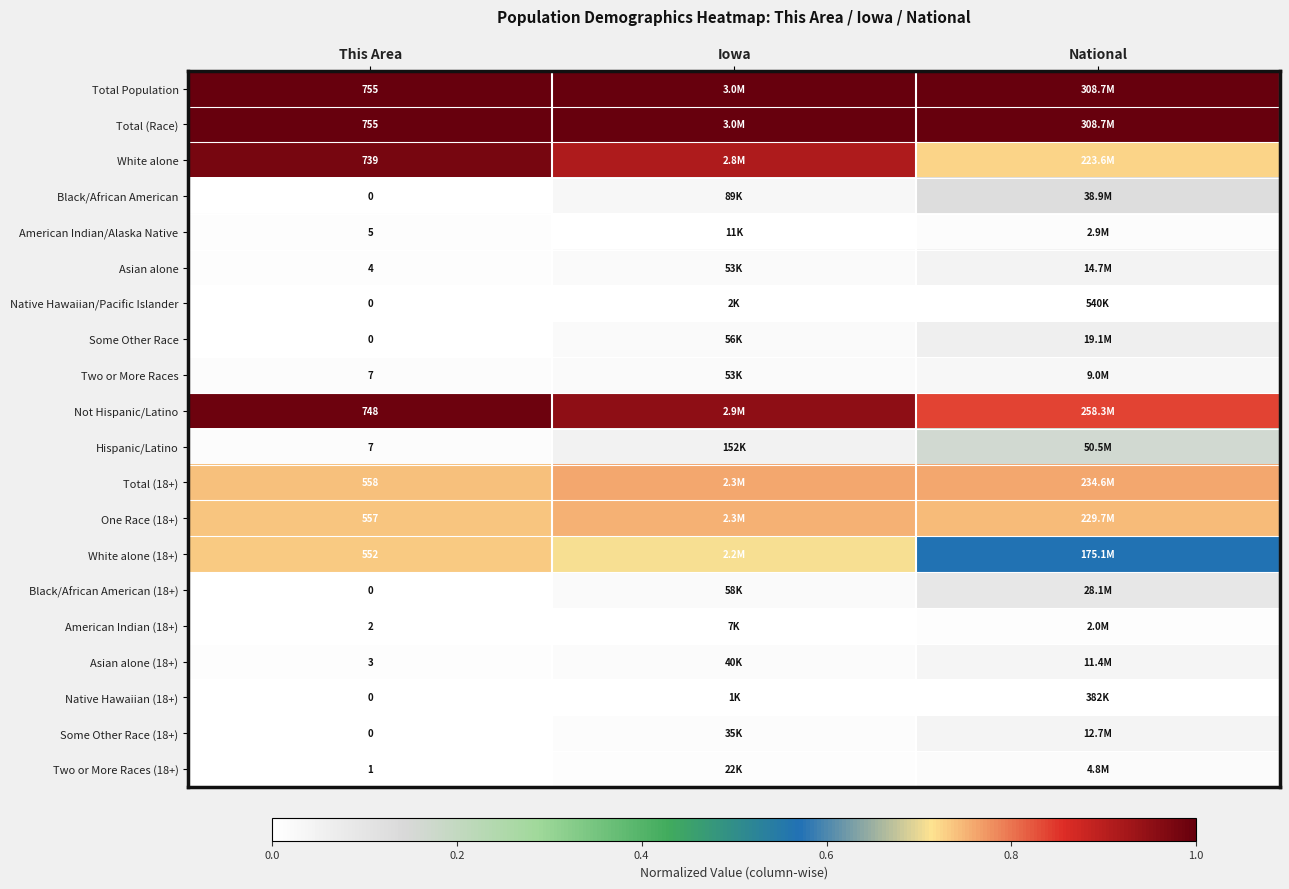

Is the value of Black/African American (18+) at This Area greater than the value of One Race (18+) at This Area?

No